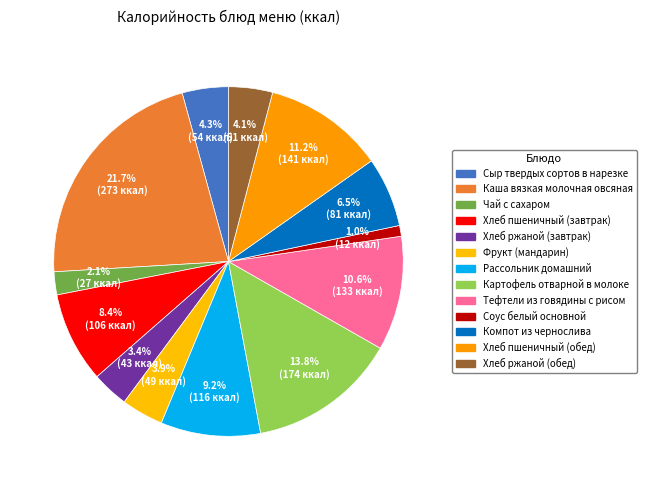

Combined, do Хлеб пшеничный (обед) and Чай с сахаром account for over 50%?

No